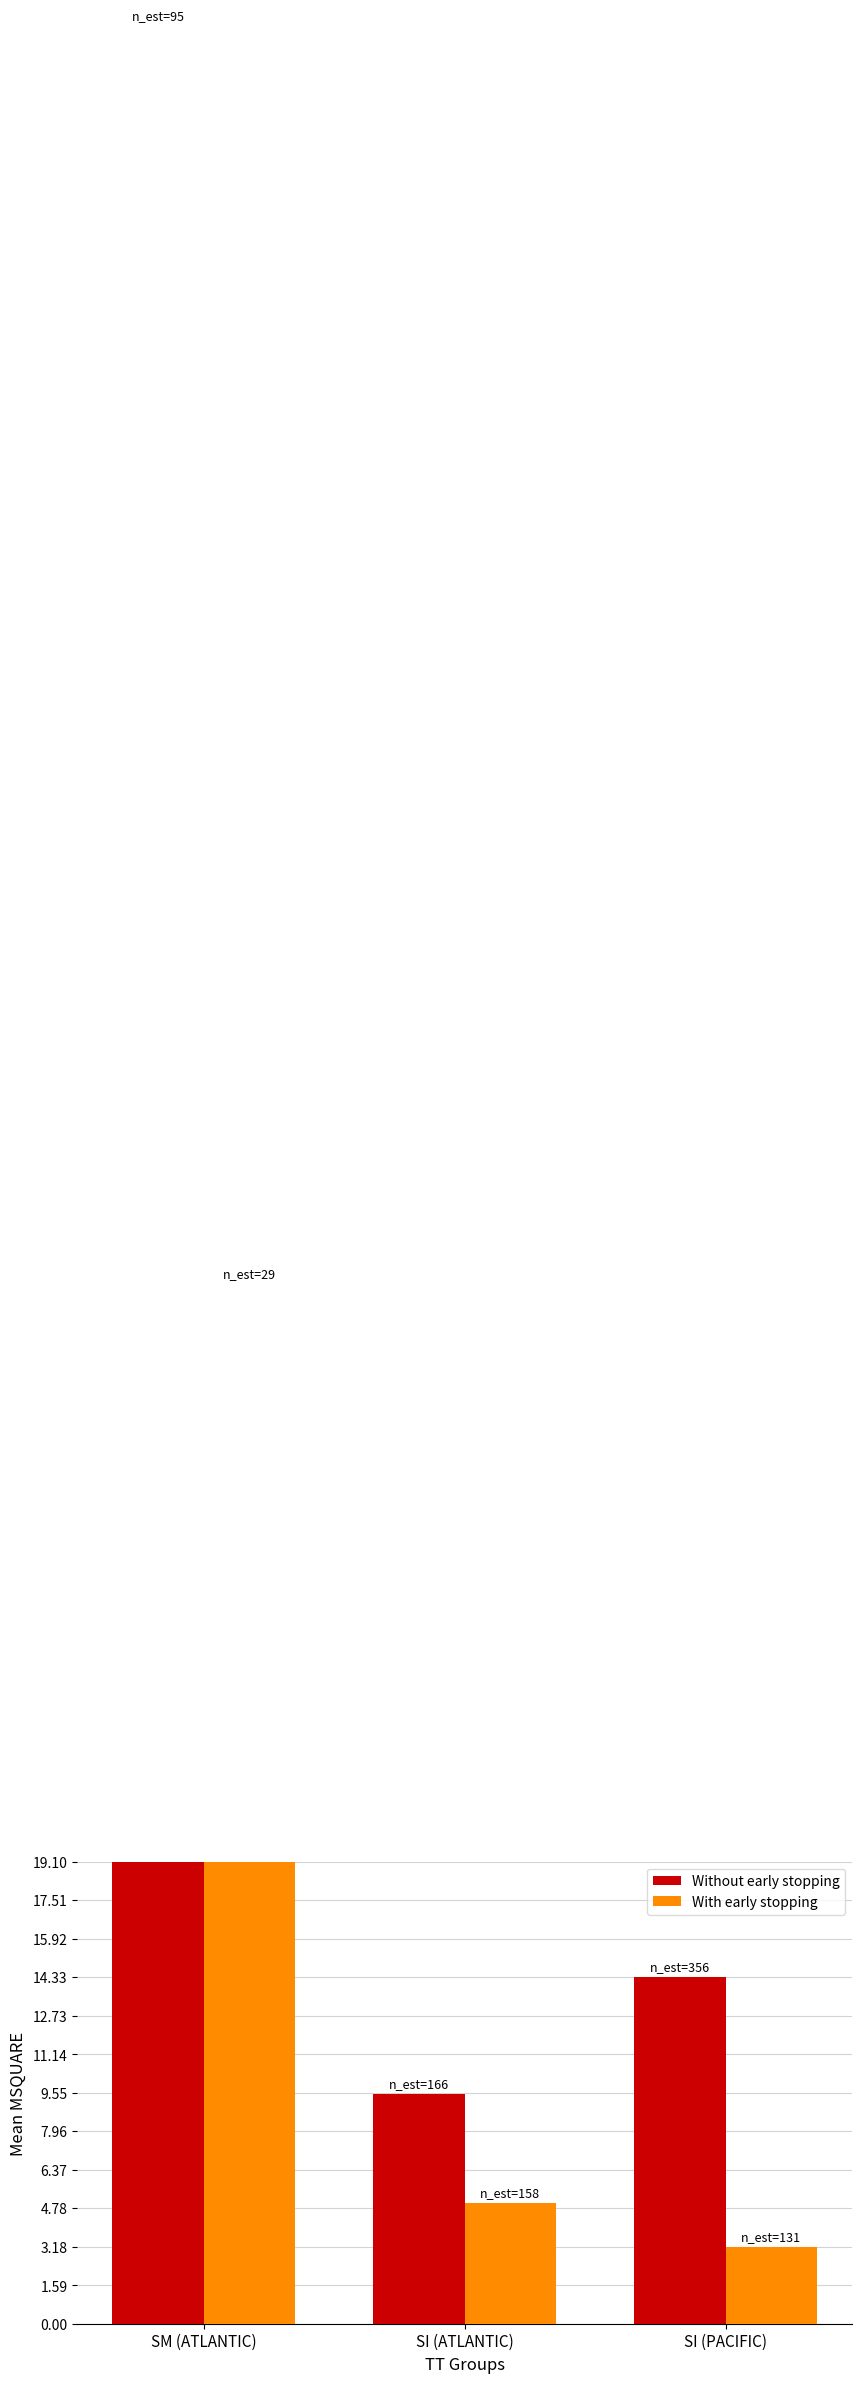

At which category is the sum across all series the highest?

SM (ATLANTIC)